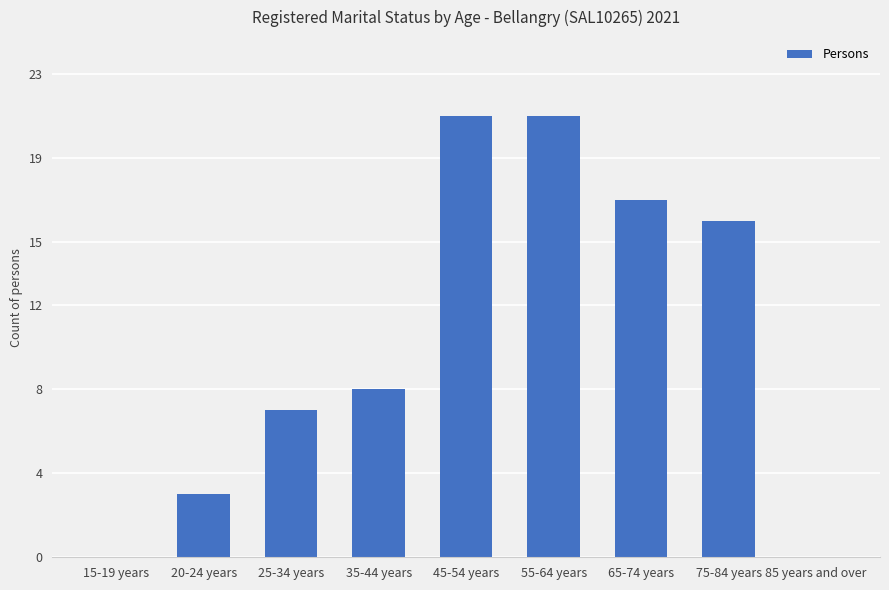

What is the sum of the values at 75-84 years and 55-64 years?

37